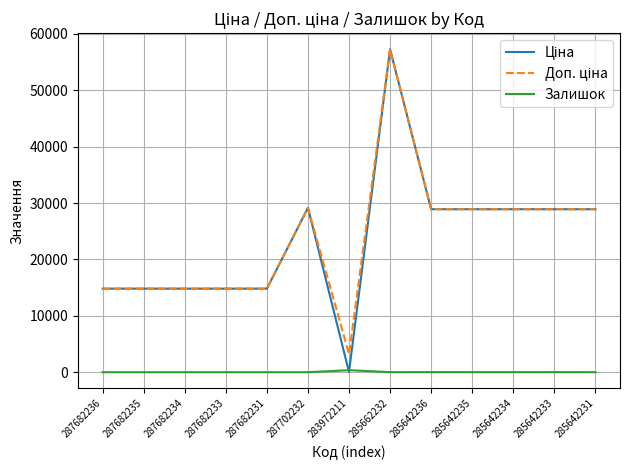

Where does the Залишок series first go above 5?

283972211